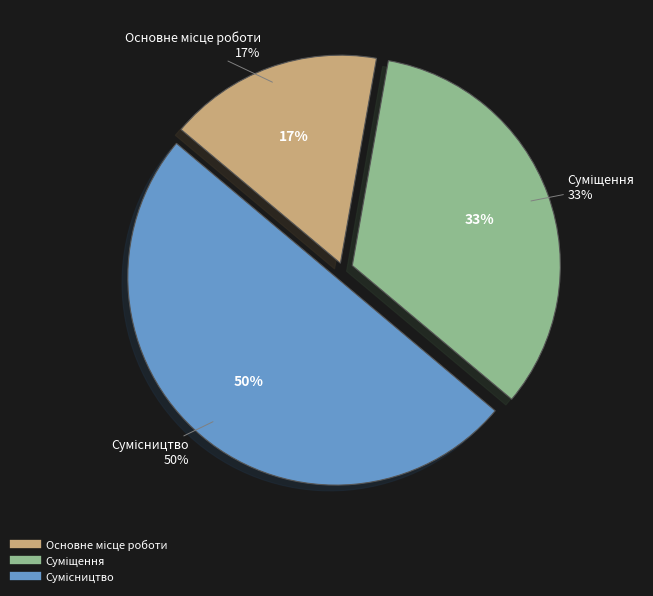

To the nearest percent, what is the difference between the largest and smallest slice percentages?

33%